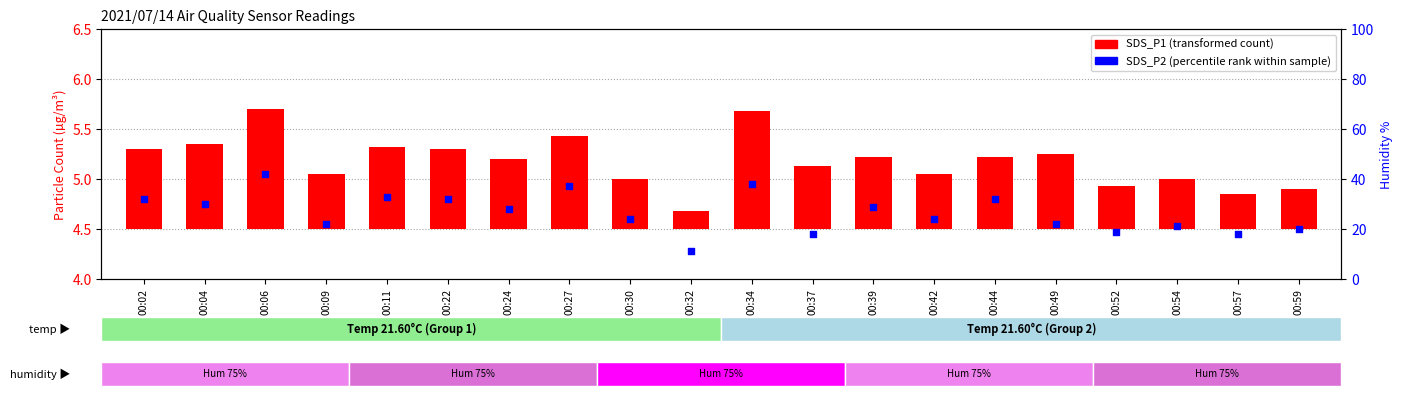

At which category is the sum across all series the highest?

00:06